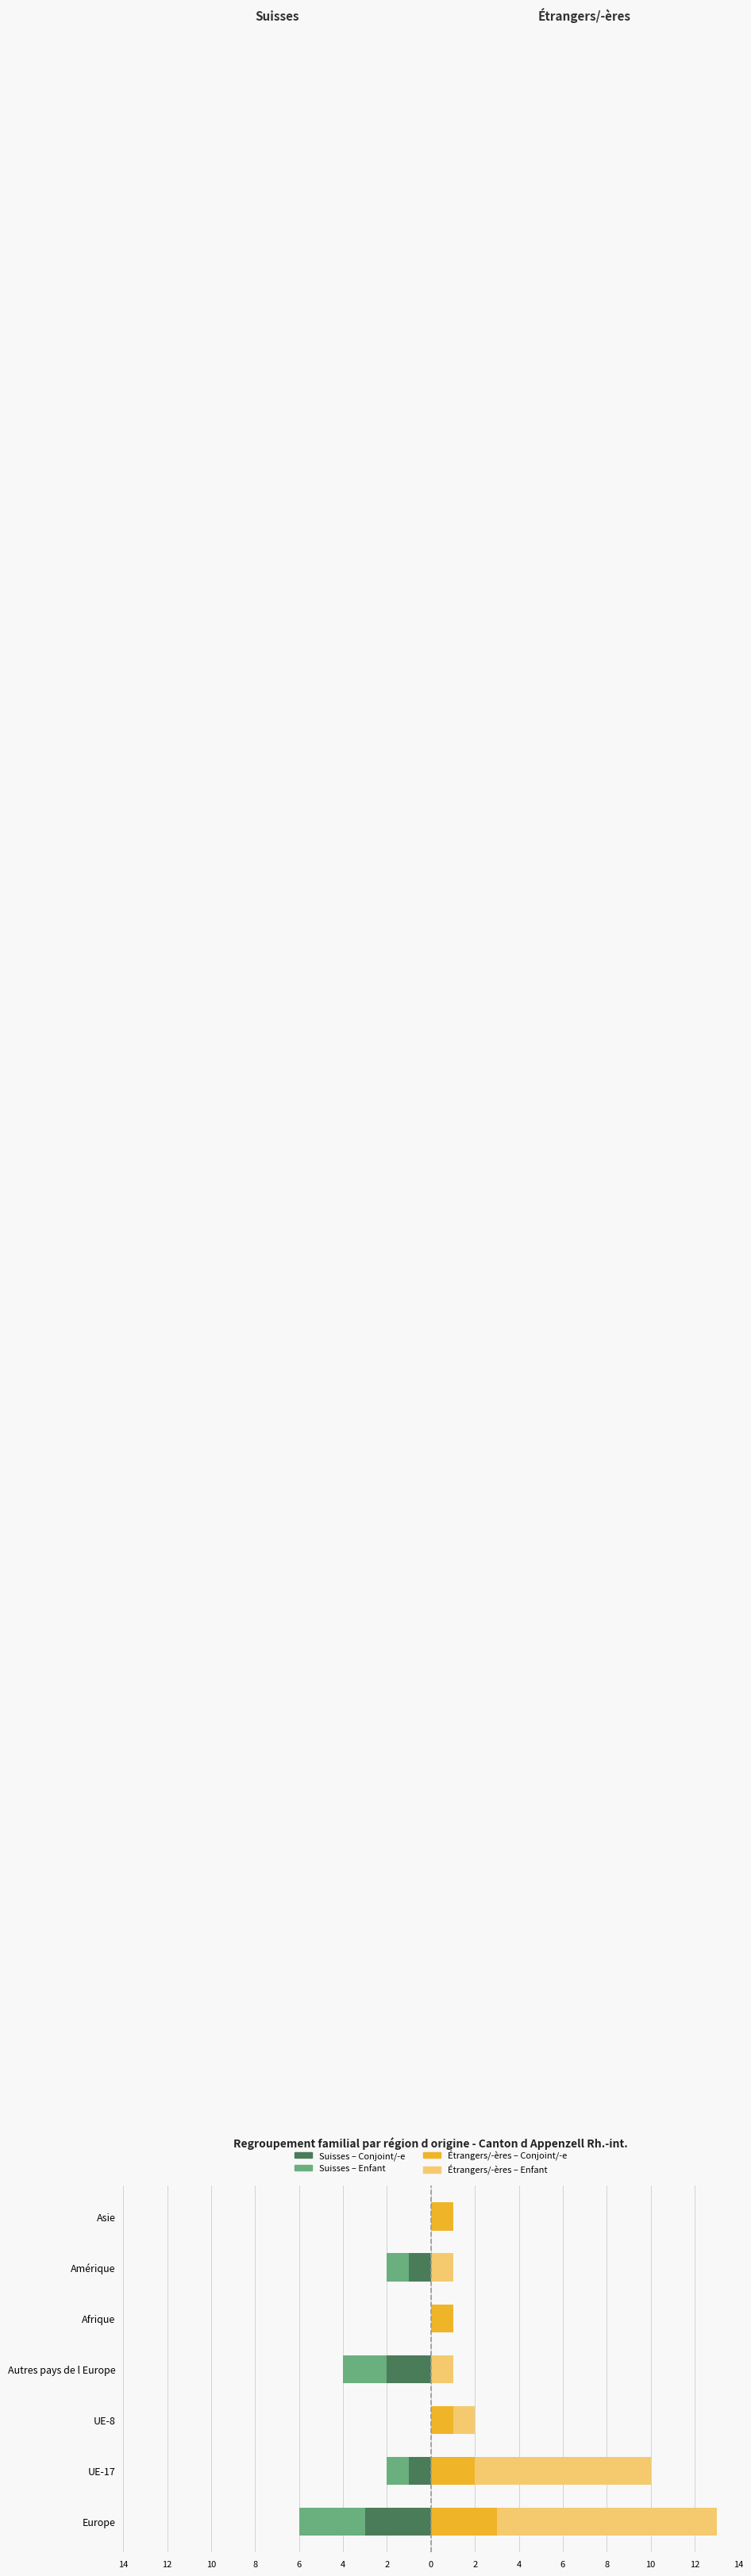

Rank the series by their maximum value, from lowest to highest.

Conjoint/-e suisse, Enfant suisse, Conjoint/-e étranger/-ère, Enfant étranger/-ère